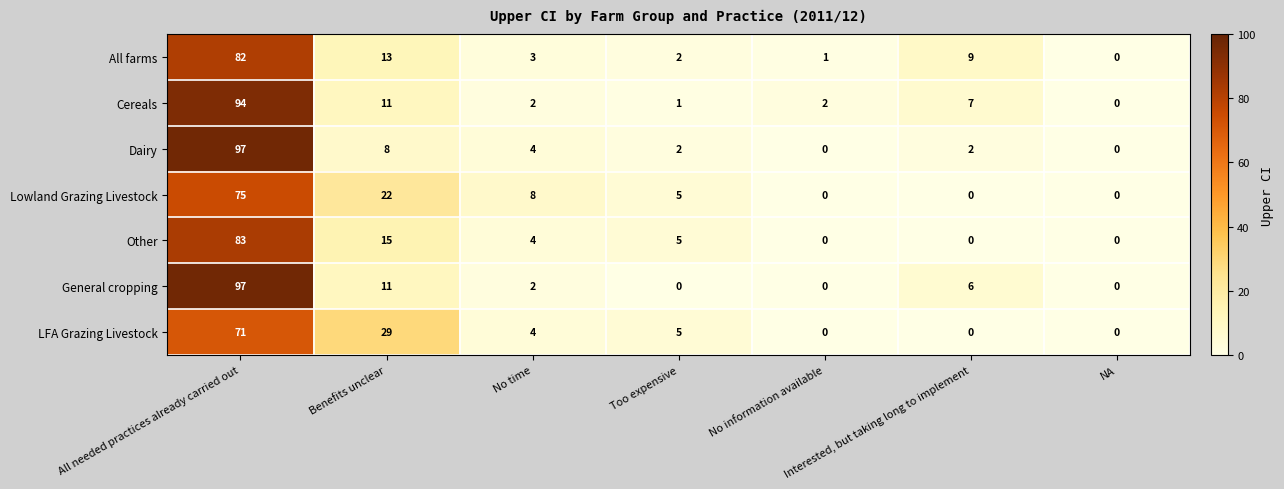

Read the Lowland Grazing Livestock value at Benefits unclear, to the nearest 10.

20